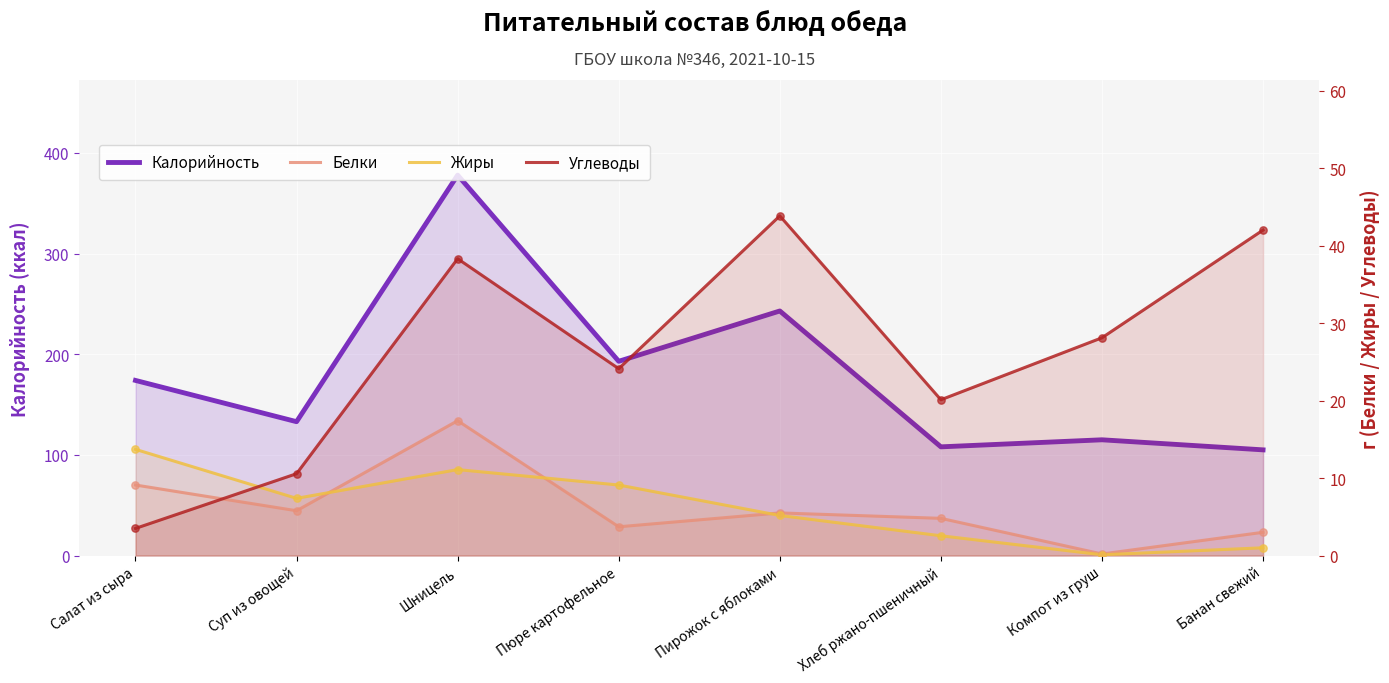

What are all the series names shown in the legend?

Калорийность, Белки, Жиры, Углеводы